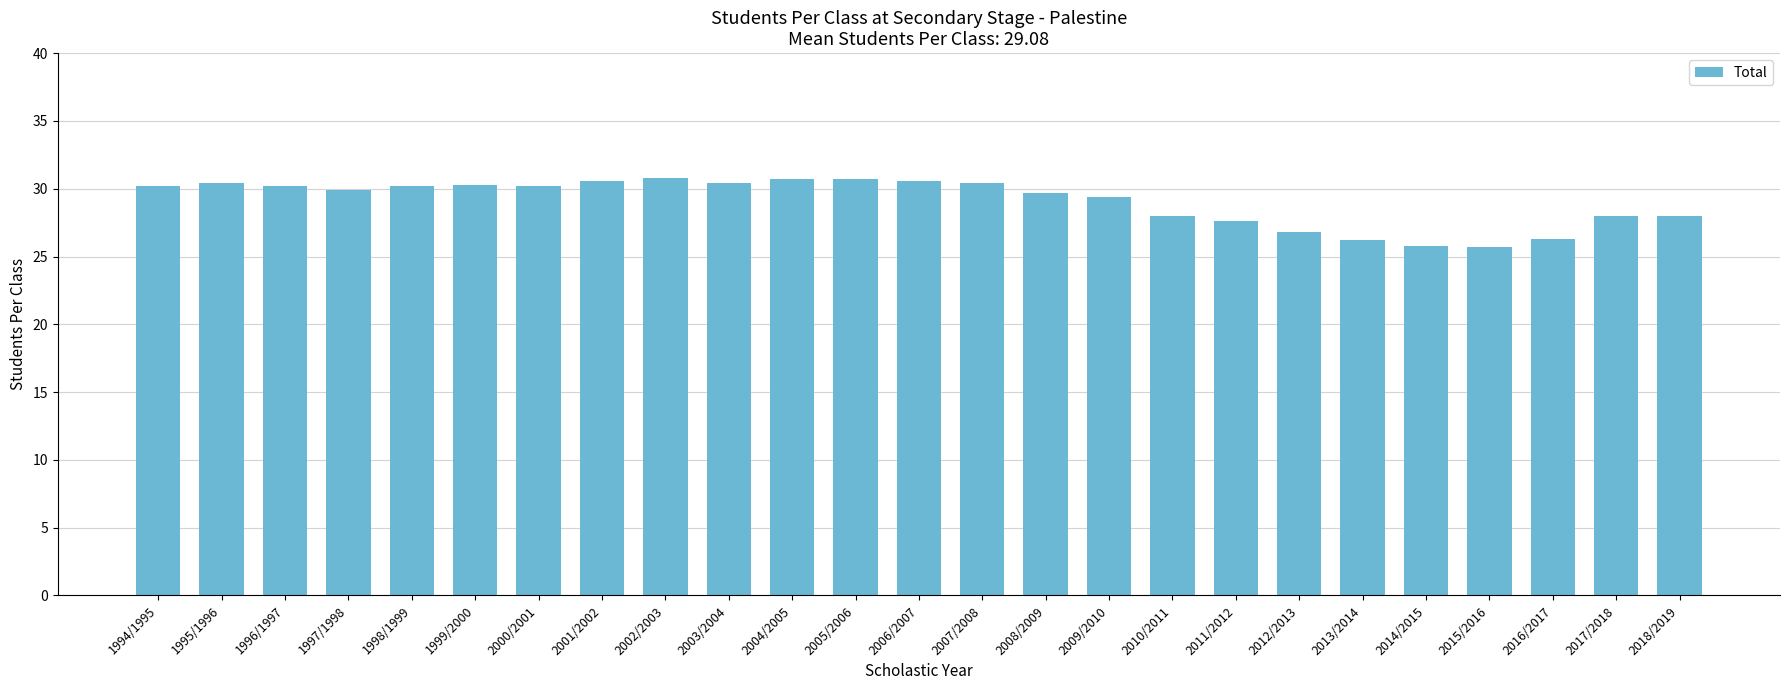

What is the difference between the second highest and minimum values?

5.0